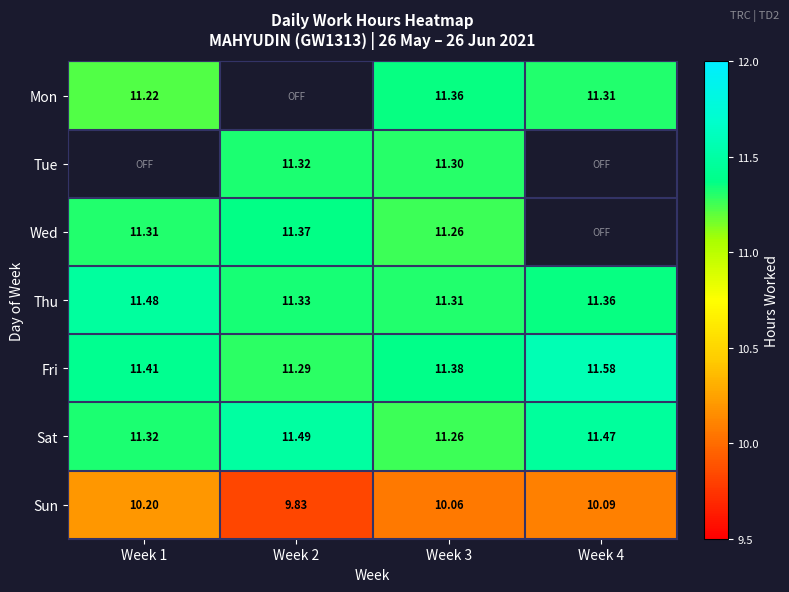

Is the value of Mon at Week 3 greater than the value of Wed at Week 3?

Yes